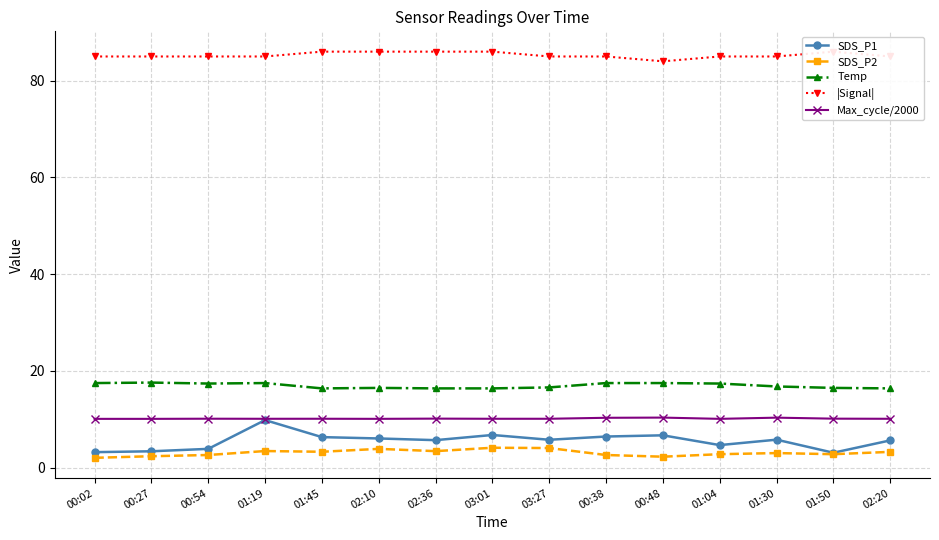

Does the chart have visible grid lines?

Yes